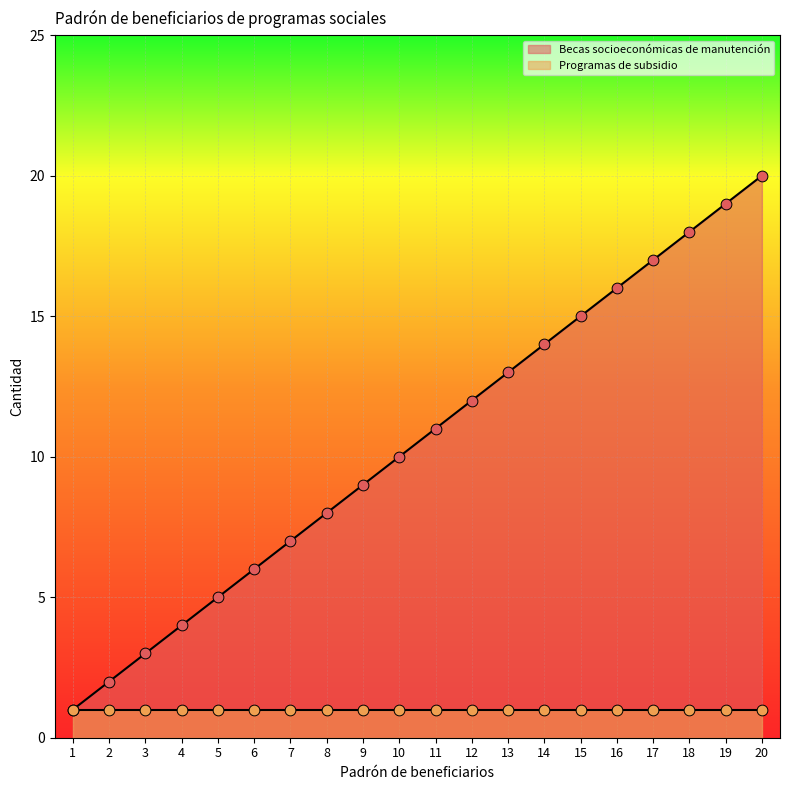

Which has a higher value, 15 or 1?

15